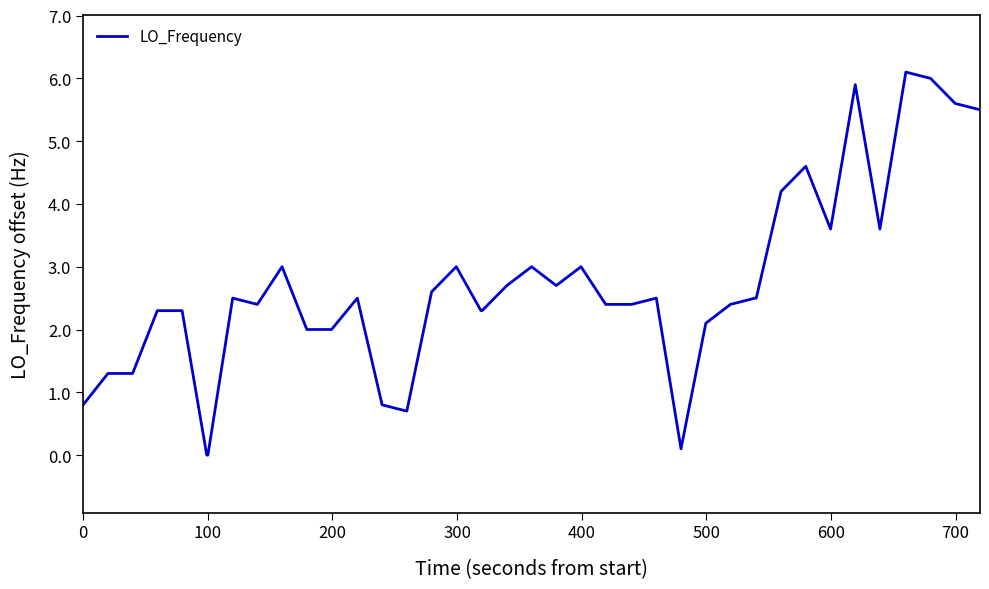

What is the greatest value displayed?

6.1